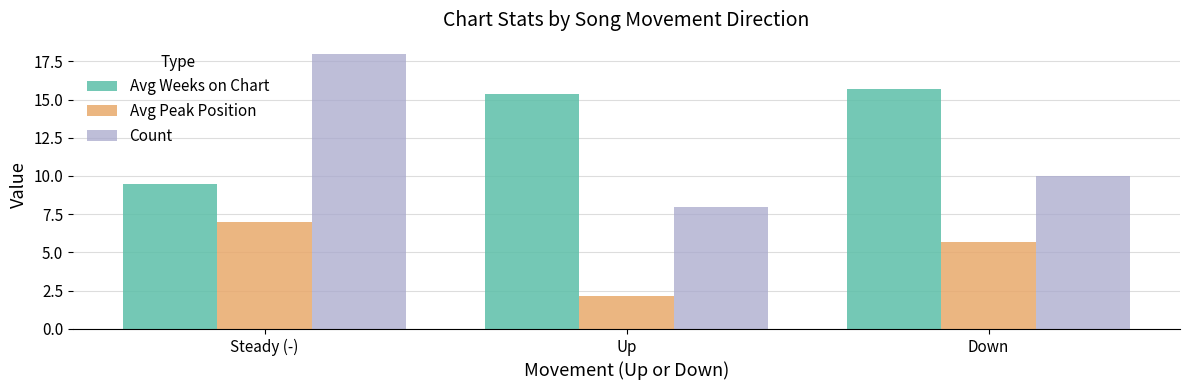

What is the difference between the Avg Weeks on Chart values at Down and Up?

0.3